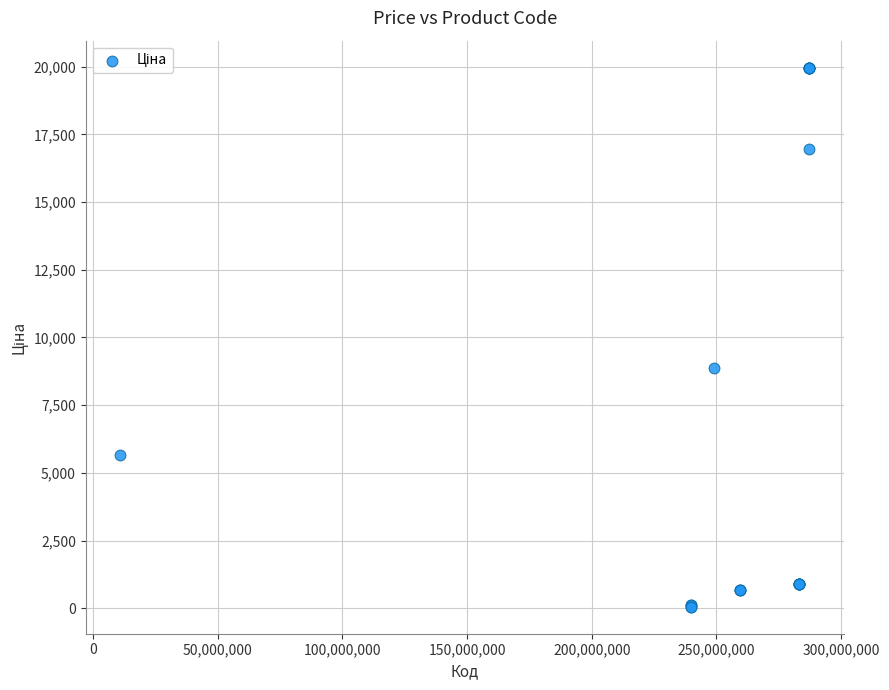

What Y value in the scatter plot is closest to 10010?

8856.7